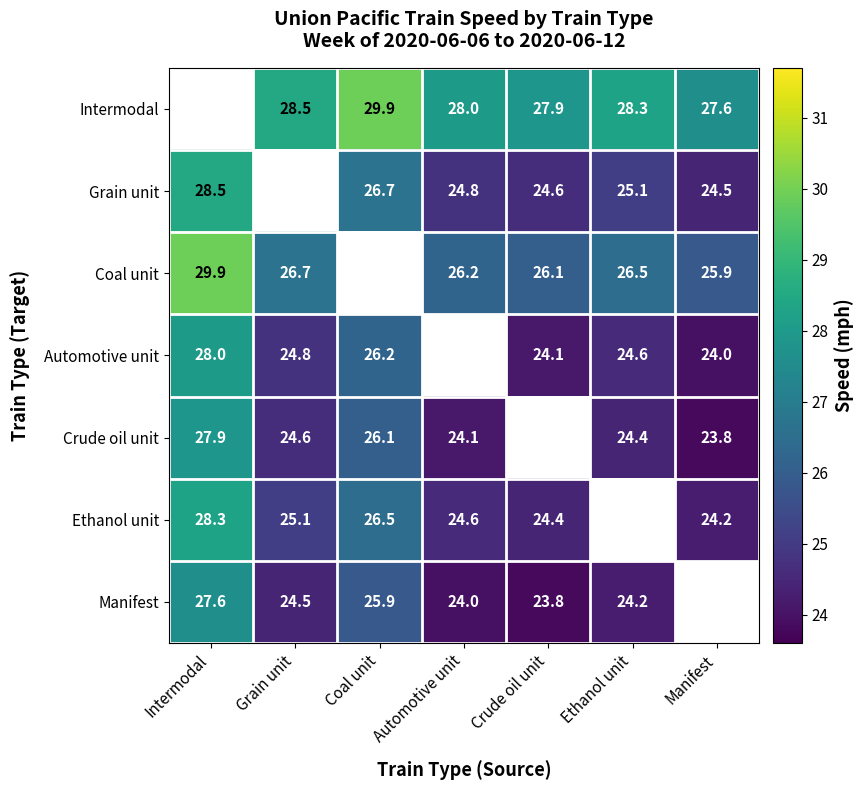

Which category has the lowest value across all series?

Manifest